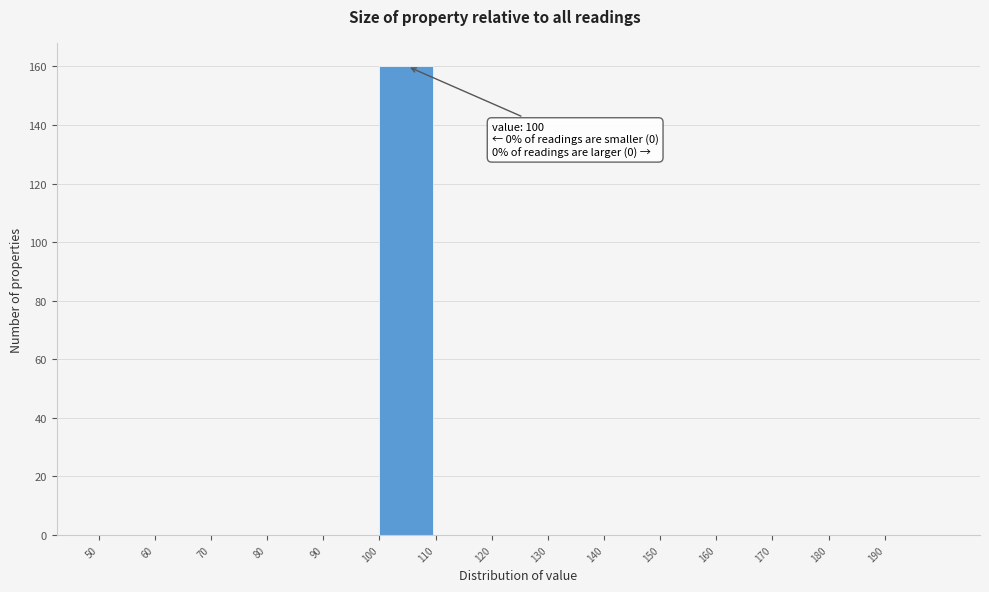

Which range on the x-axis has the tallest bar?

100 to 110